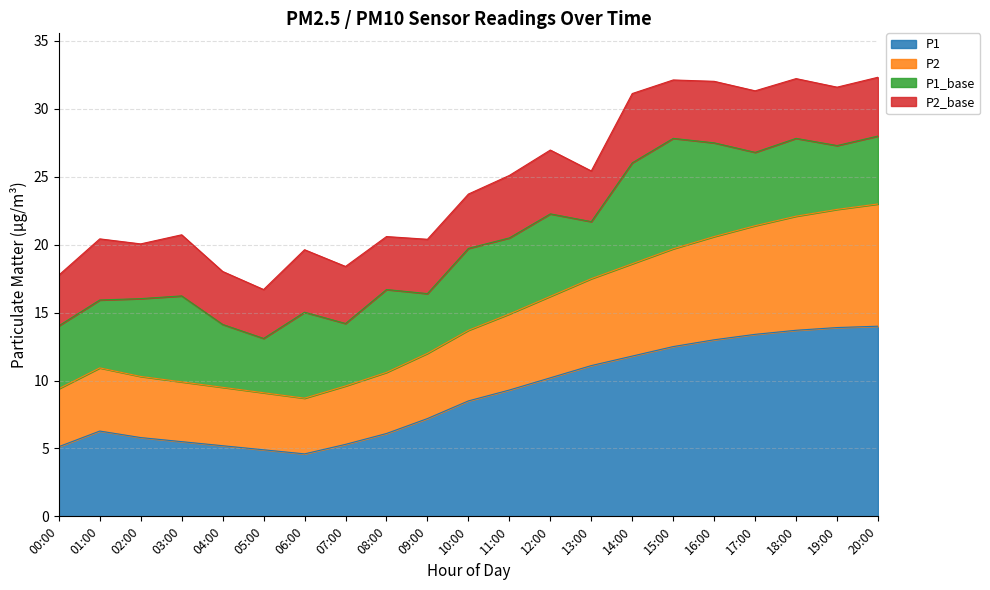

True or false: P2 and P1 cross at least once.

False